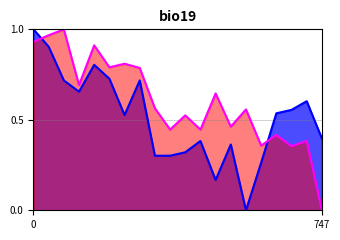

At which label does Rating reach its minimum?

15